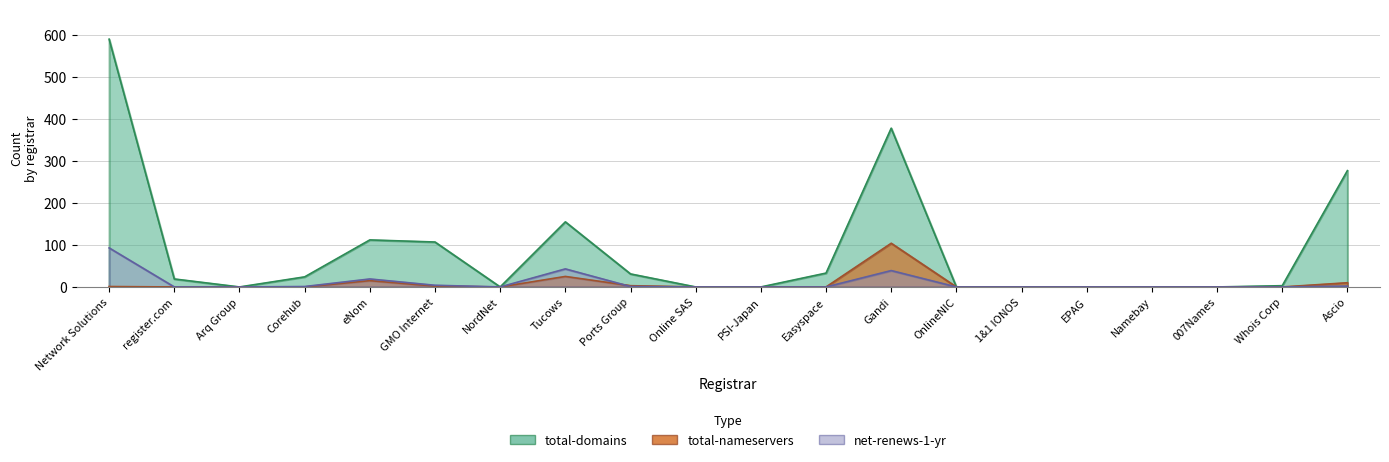

What is the sum of all total-nameservers values?

160